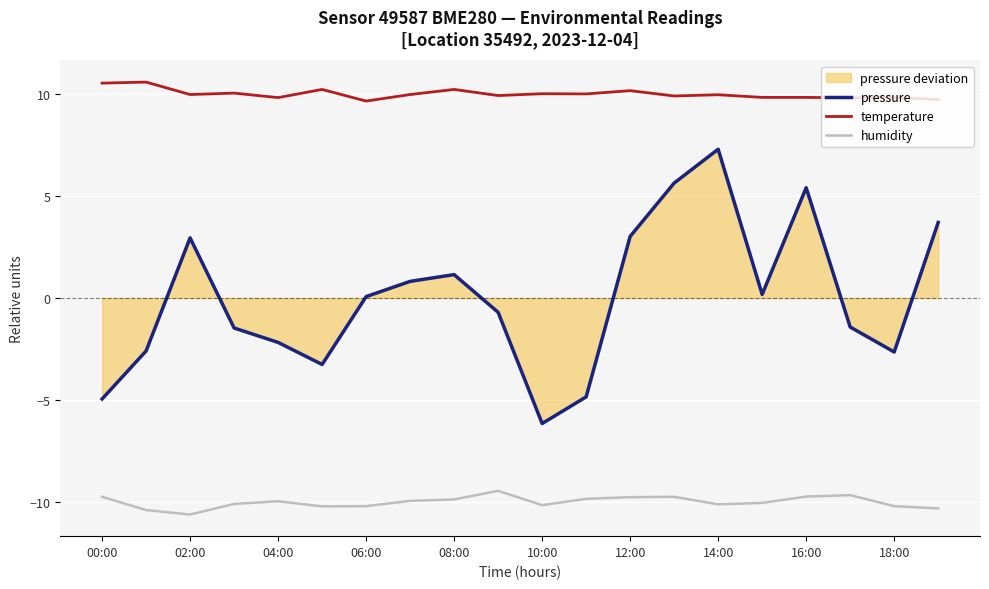

Reading left to right, transcribe all the data shown in this chart.

pressure: -4.9	-2.6	2.9	-1.5	-2.2	-3.3	0.1	0.8	1.1	-0.7	-6.2	-4.8	3.0	5.6	7.3	0.2	5.4	-1.4	-2.6	3.7
temperature: 10.5	10.6	10.0	10.0	9.8	10.2	9.7	10.0	10.2	9.9	10.0	10.0	10.2	9.9	10.0	9.8	9.8	9.8	9.8	9.7
humidity: -9.7	-10.4	-10.6	-10.1	-10.0	-10.2	-10.2	-9.9	-9.9	-9.4	-10.1	-9.8	-9.8	-9.7	-10.1	-10.0	-9.7	-9.7	-10.2	-10.3